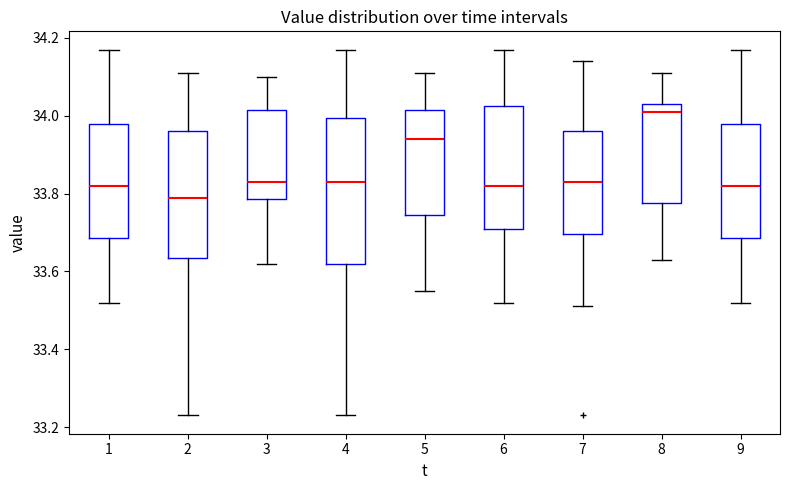

Which box is the tallest, from its lower edge to its upper edge?

4